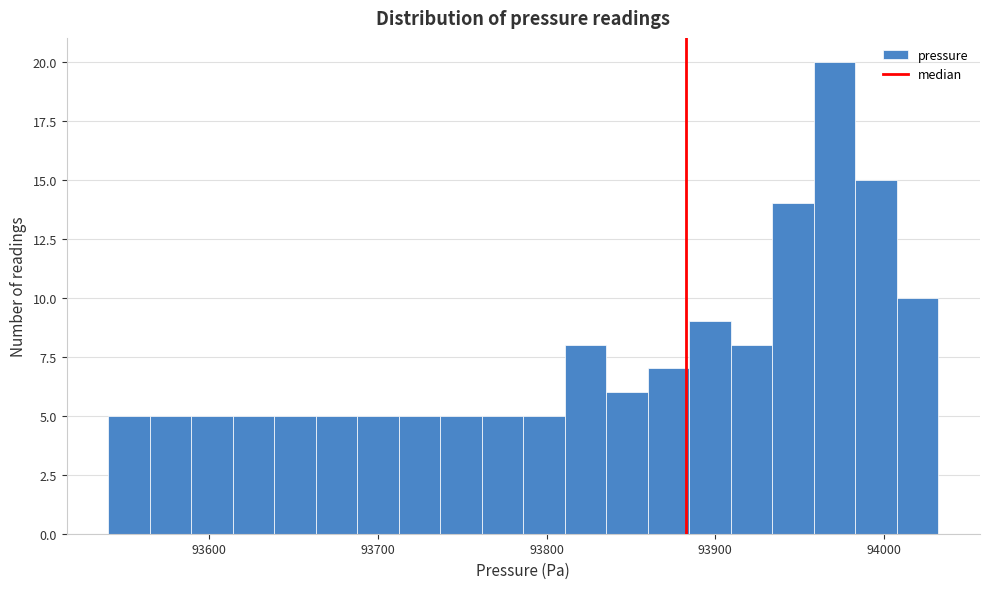

Read against the x-axis, roughly where is the centre of the tallest bar?

93970